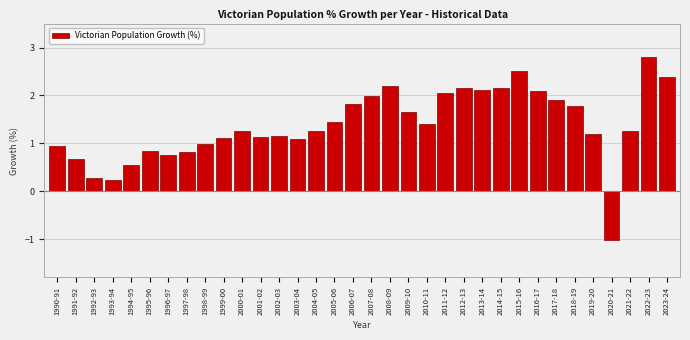

What is the difference between the values at 2018-19 and 2011-12?

0.3